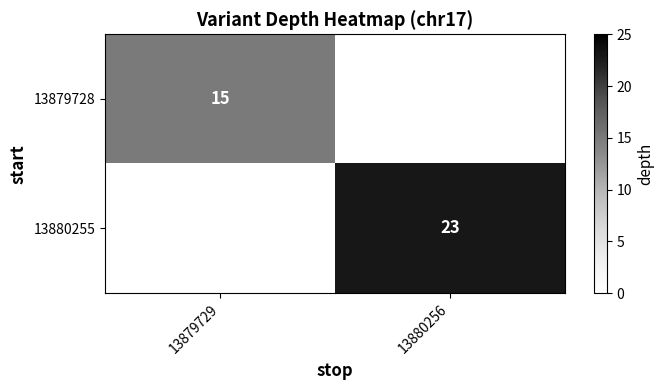

Between 13880256 and 13879729, which is larger?

13879729